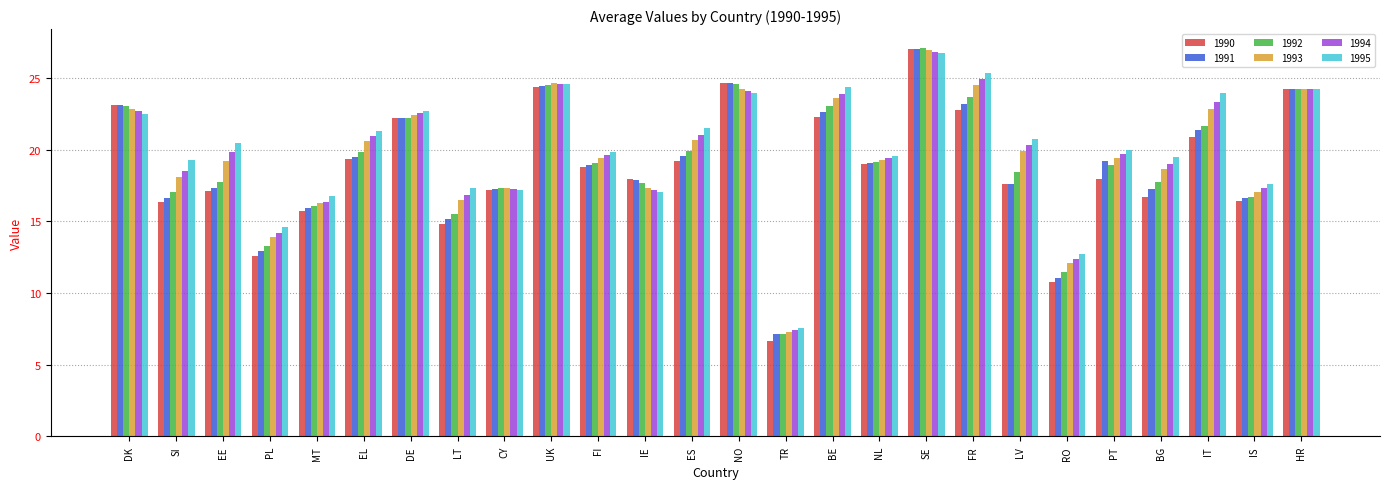

How many distinct data groups are displayed?

6